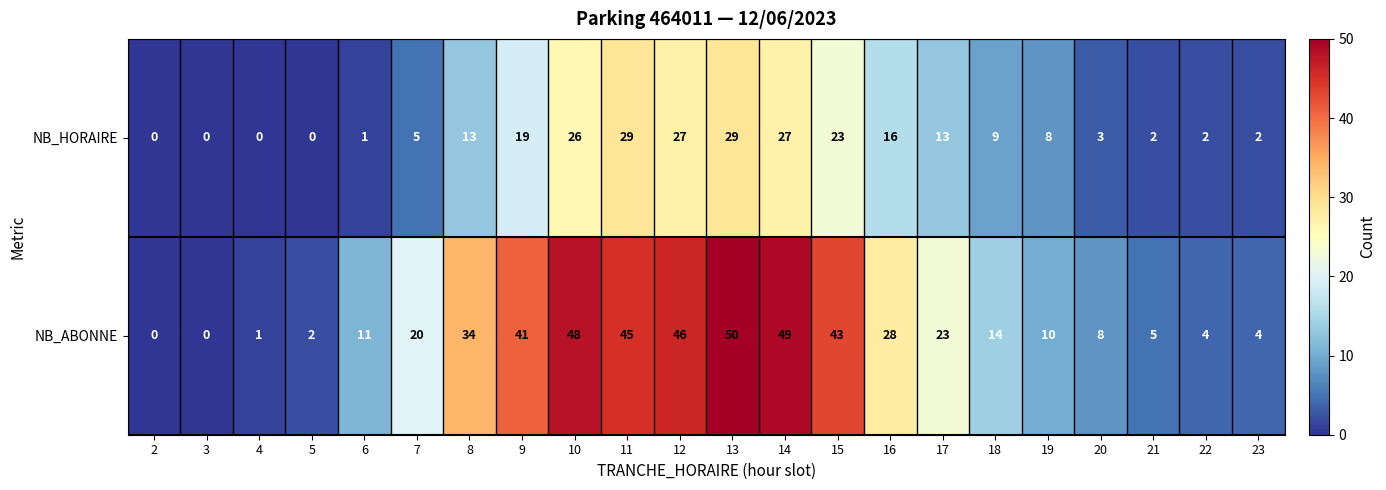

What is the greatest value displayed?

50